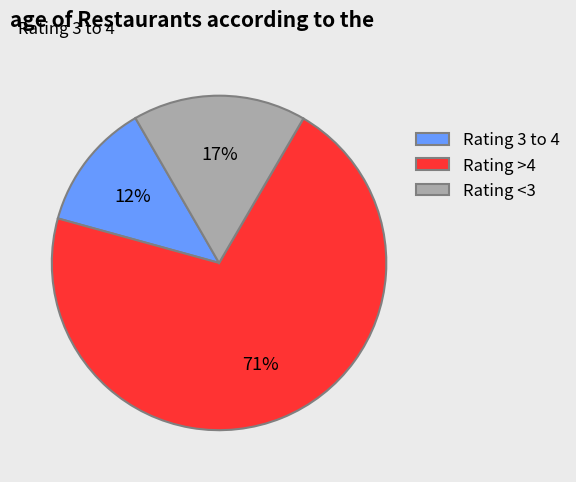

True or false: Rating >4 accounts for 78% of the total.

False